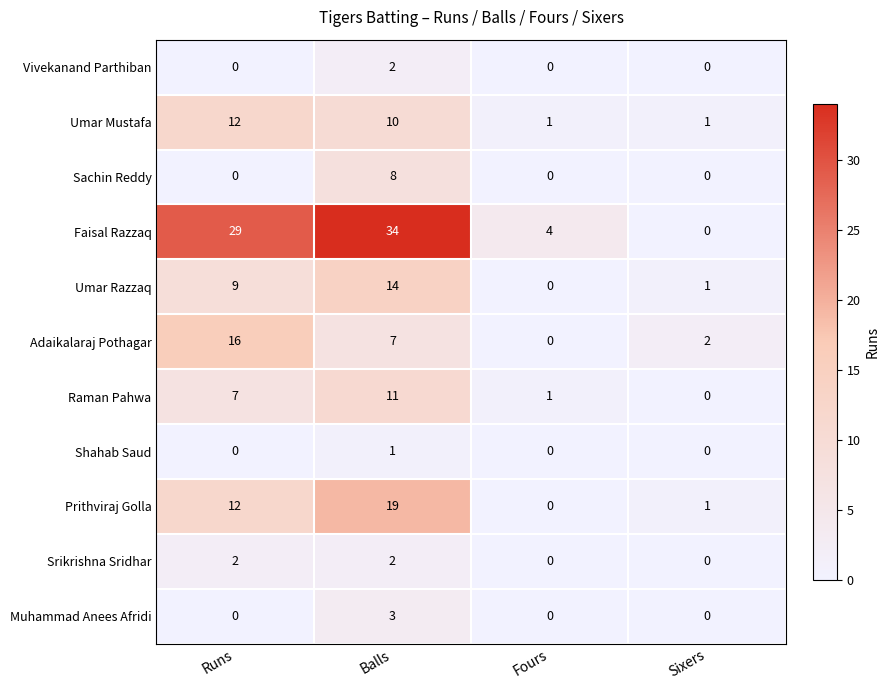

True or false: Shahab Saud has a value of 0 at Runs.

True